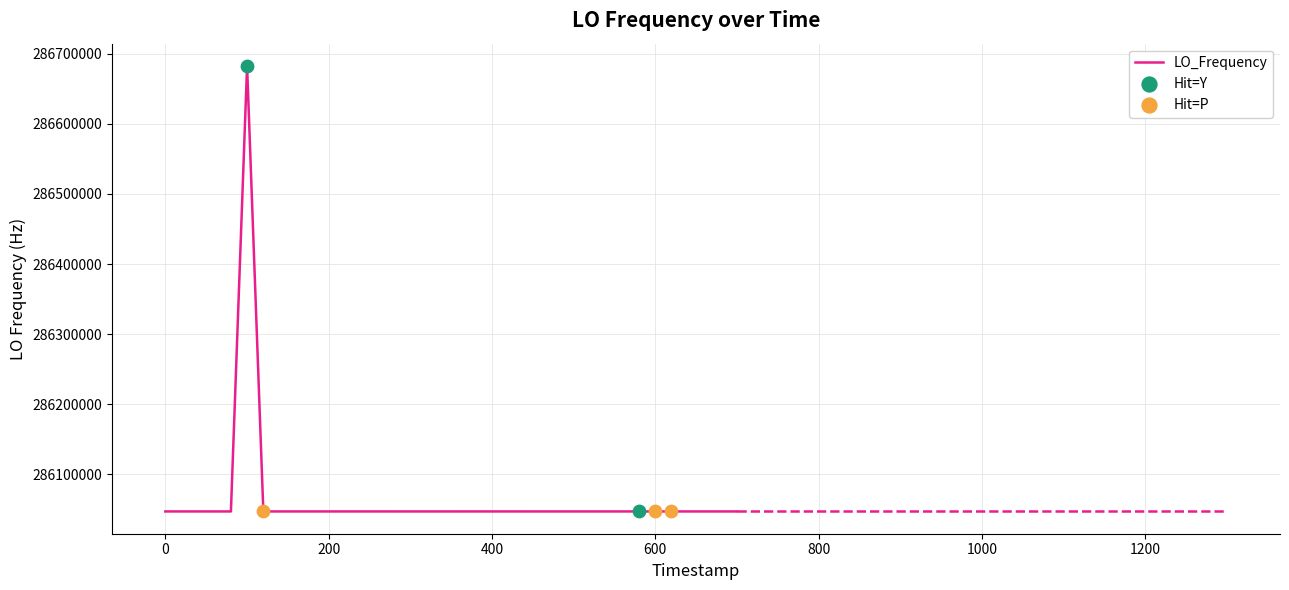

What is the difference between the maximum and minimum values?

635710.9